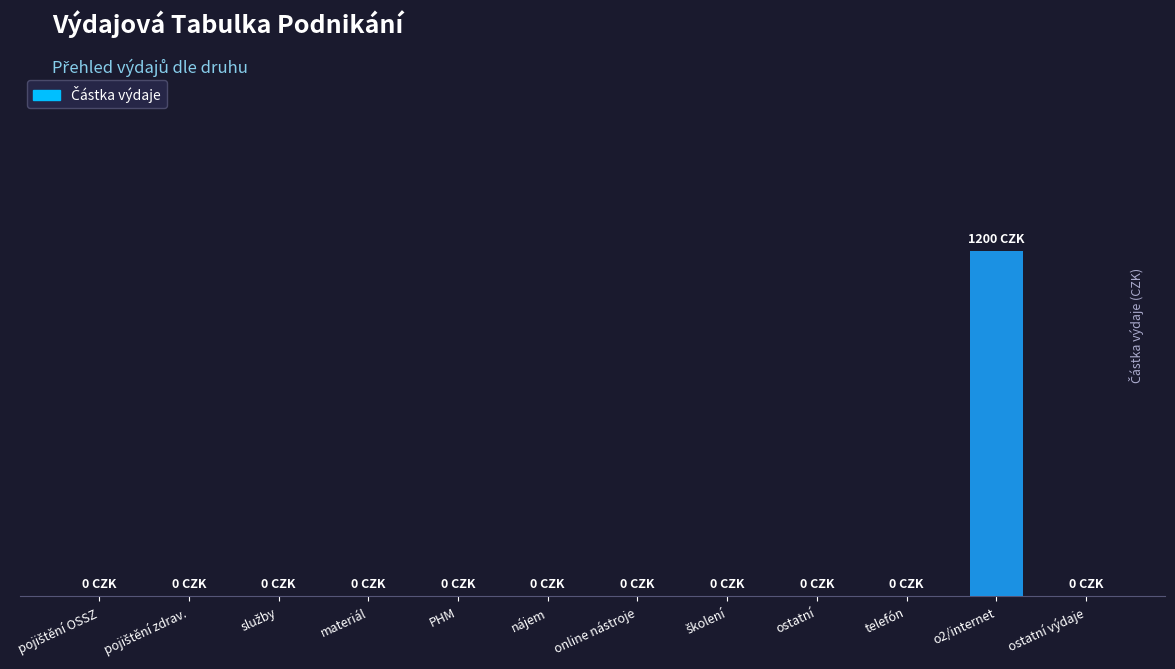

Where is the data nearest to the value 600?

pojištění OSSZ